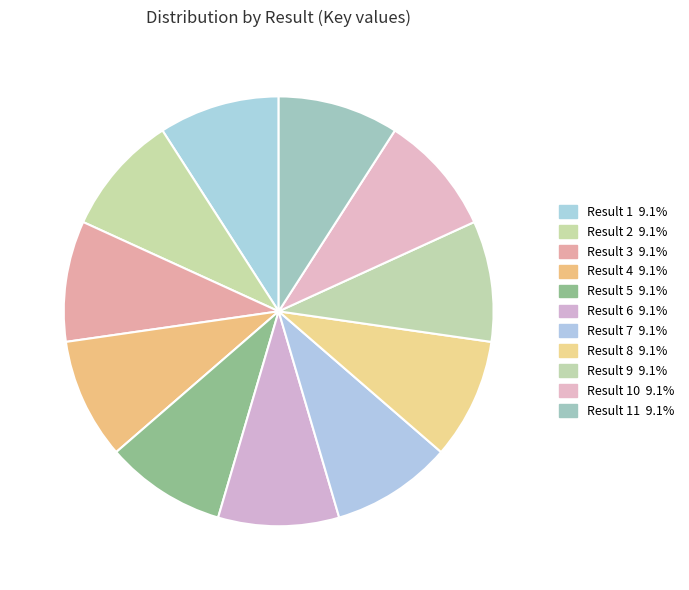

What is the smallest slice in the pie chart?

10